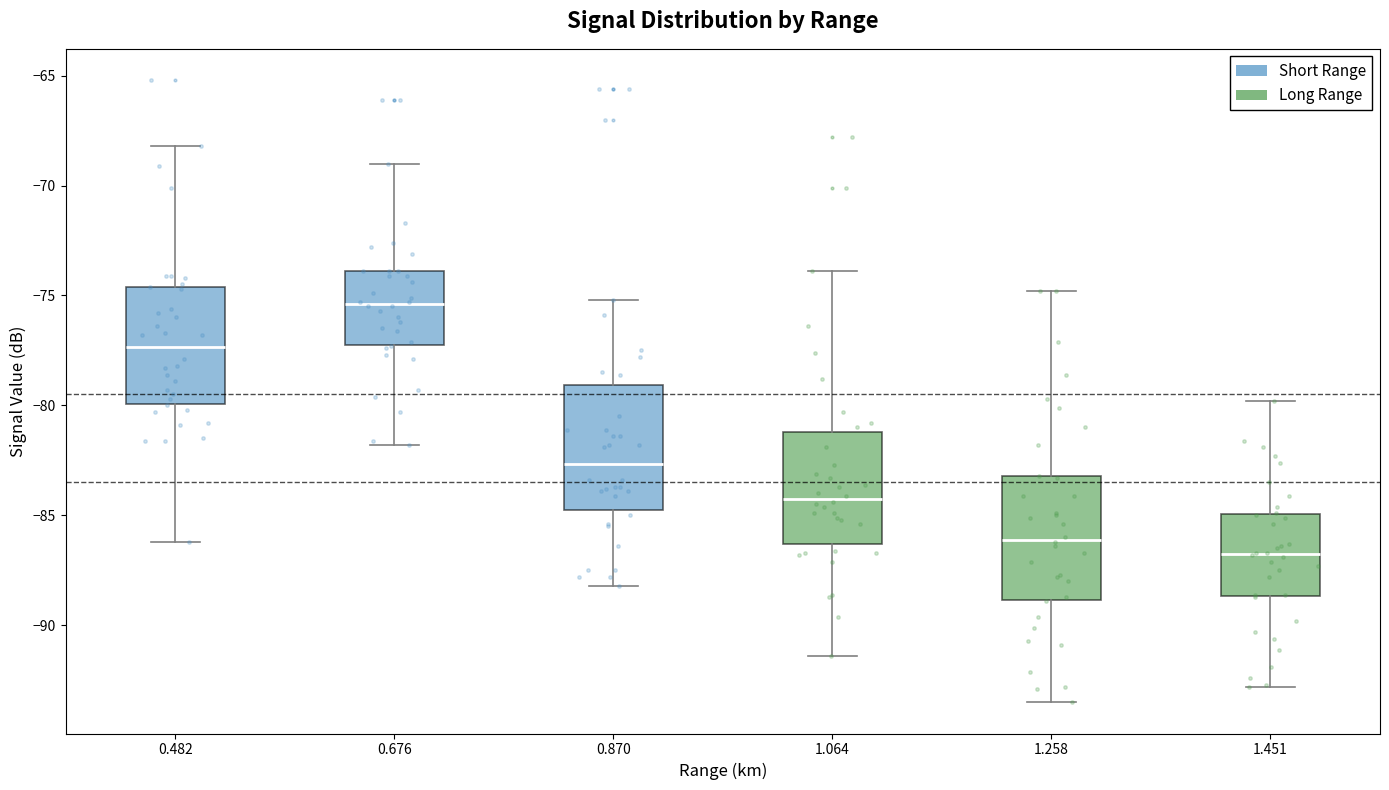

Reading left to right, transcribe this box plot: for each box, give where its median line is, the range the box spans, and where its two whiskers end, as read against the y-axis. The values are not printed on the chart, so give them approximately, as read against the axis.

0.482: median -77.5, box -80.0 to -74.5, whiskers -86.0 to -68.0
0.676: median -75.5, box -77.0 to -74.0, whiskers -82.0 to -69.0
0.870: median -82.5, box -85.0 to -79.0, whiskers -88.0 to -75.0
1.064: median -84.0, box -86.5 to -81.0, whiskers -91.5 to -74.0
1.258: median -86.0, box -89.0 to -83.0, whiskers -93.5 to -75.0
1.451: median -86.5, box -88.5 to -85.0, whiskers -93.0 to -80.0